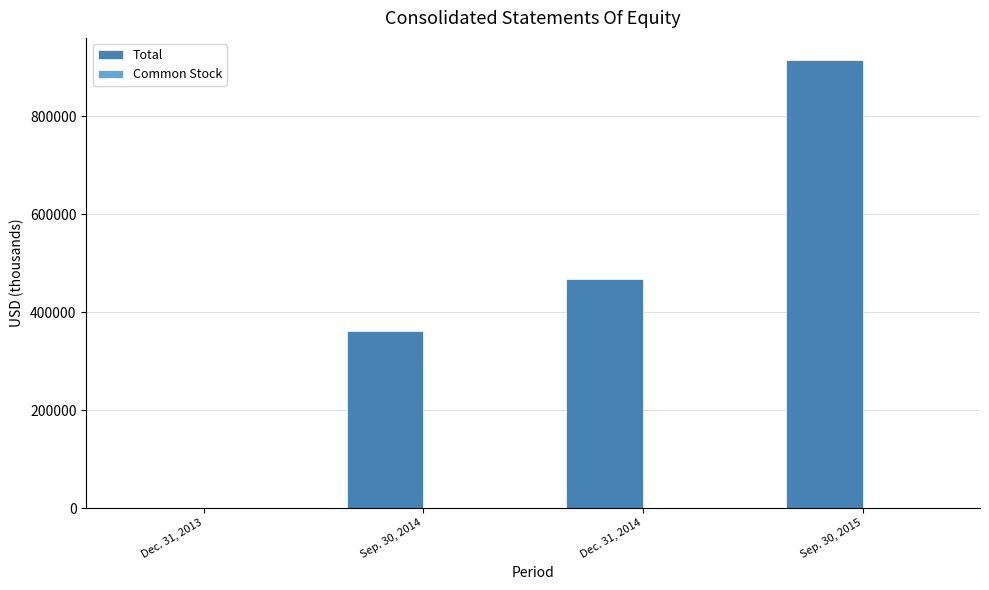

At which label does Total reach its peak?

Sep. 30, 2015